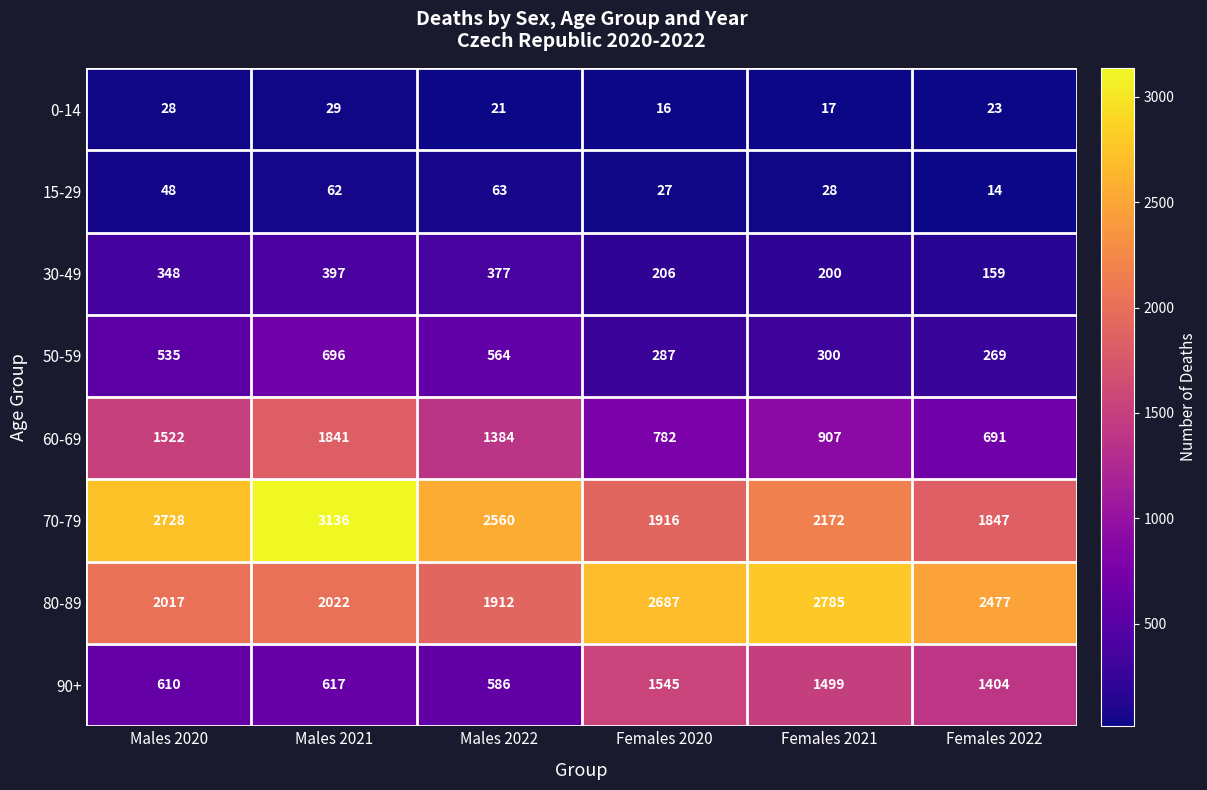

What is the minimum value shown in the chart?

14